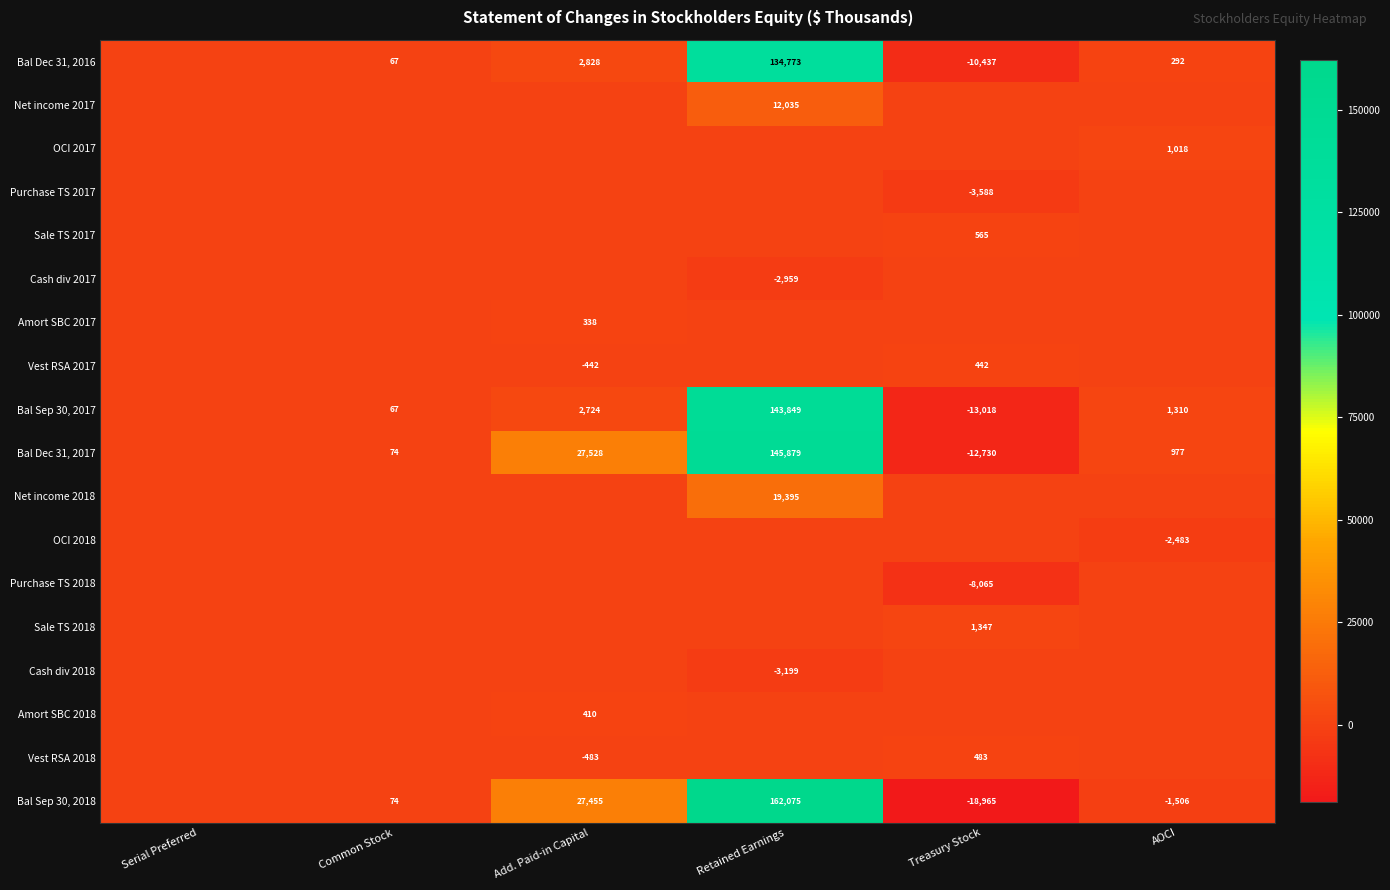

True or false: Bal Dec 31, 2016 has a value of 37 at Common Stock.

False